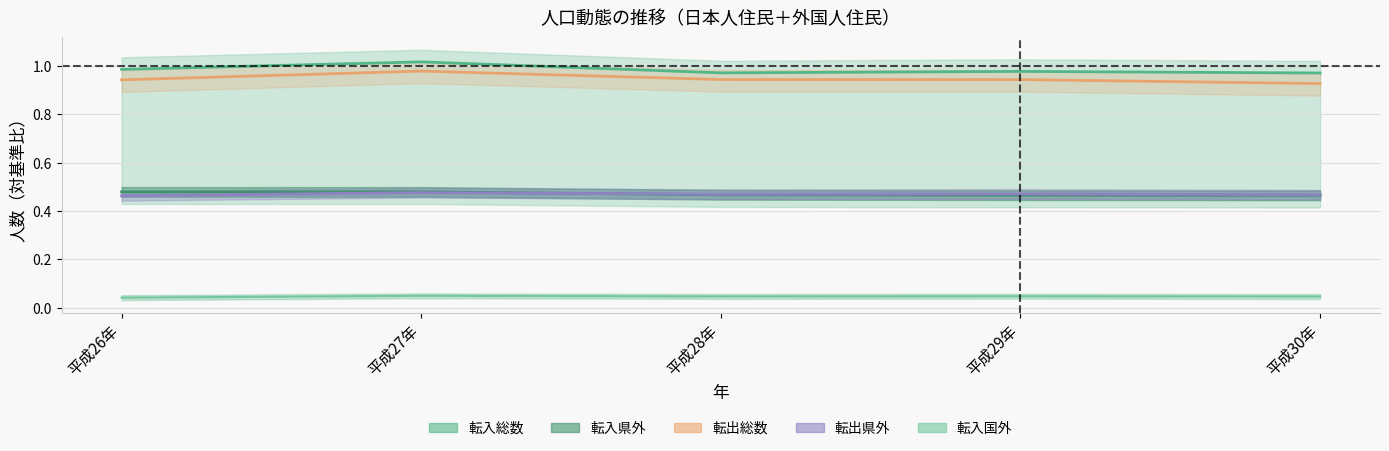

Reading left to right, what are all the values shown in this chart?

転入総数: 1.0	1.0	1.0	1.0	1.0
転入県外: 0.5	0.5	0.5	0.5	0.5
転入国外: 0.0	0.0	0.0	0.0	0.0
転出総数: 0.9	1.0	0.9	0.9	0.9
転出県外: 0.5	0.5	0.5	0.5	0.5